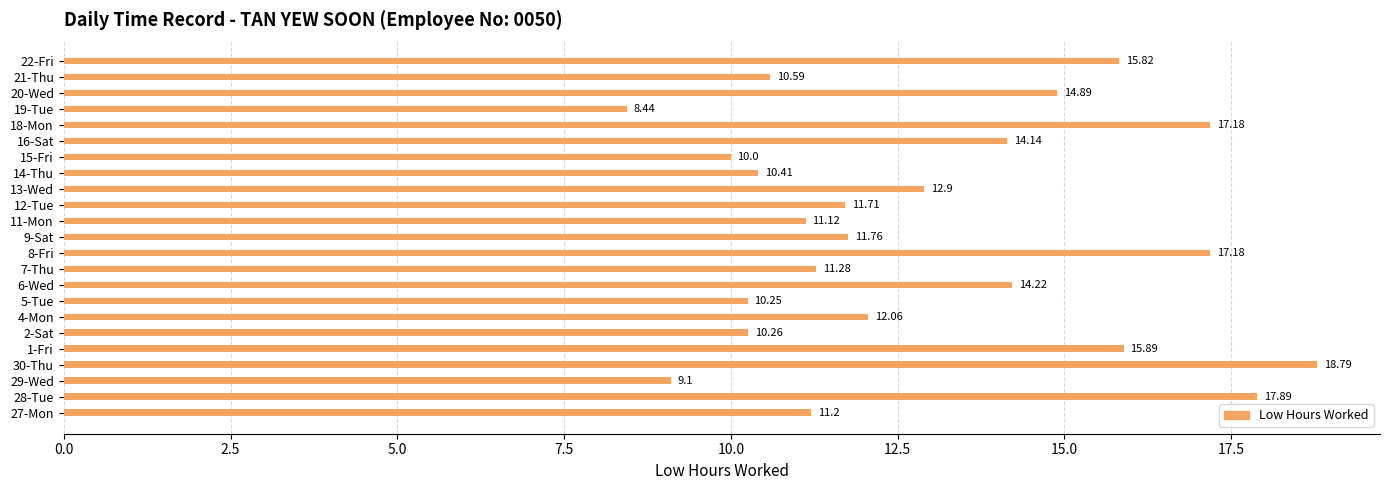

What is the change in value from 6-Wed to 8-Fri?

+3.0